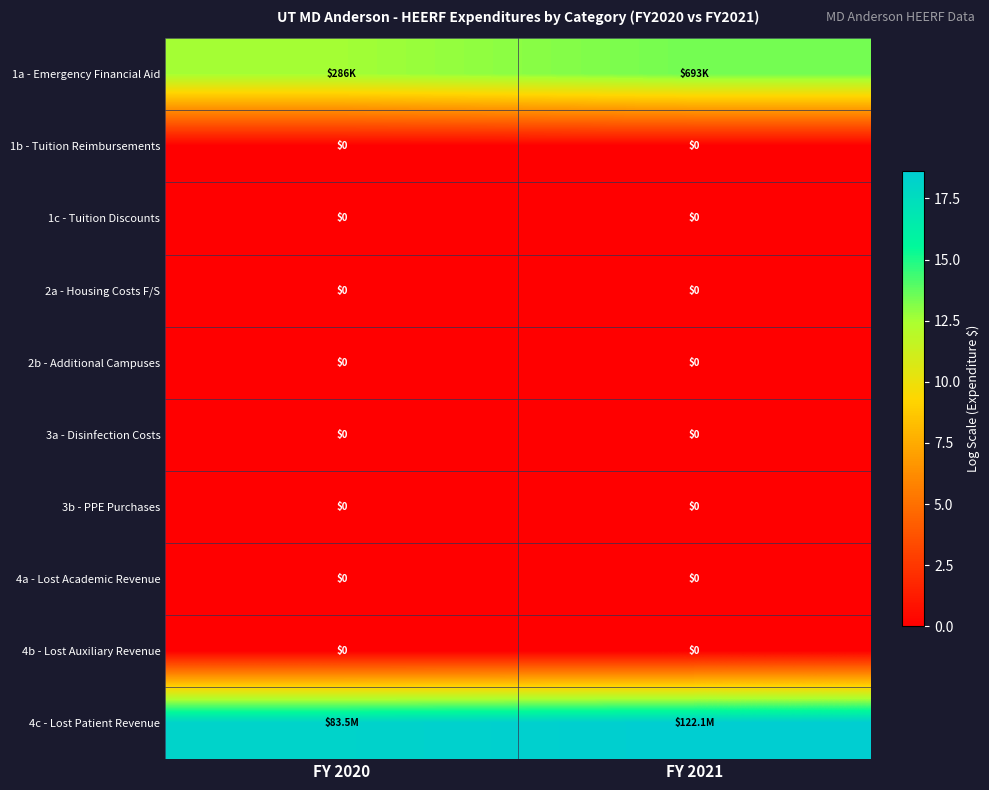

Rank the series by their maximum value, from lowest to highest.

1b - Tuition Reimbursements, 1c - Tuition Discounts, 2a - Housing Costs F/S, 2b - Additional Campuses, 3a - Disinfection Costs, 3b - PPE Purchases, 4a - Lost Academic Revenue, 4b - Lost Auxiliary Revenue, 1a - Emergency Financial Aid, 4c - Lost Patient Revenue